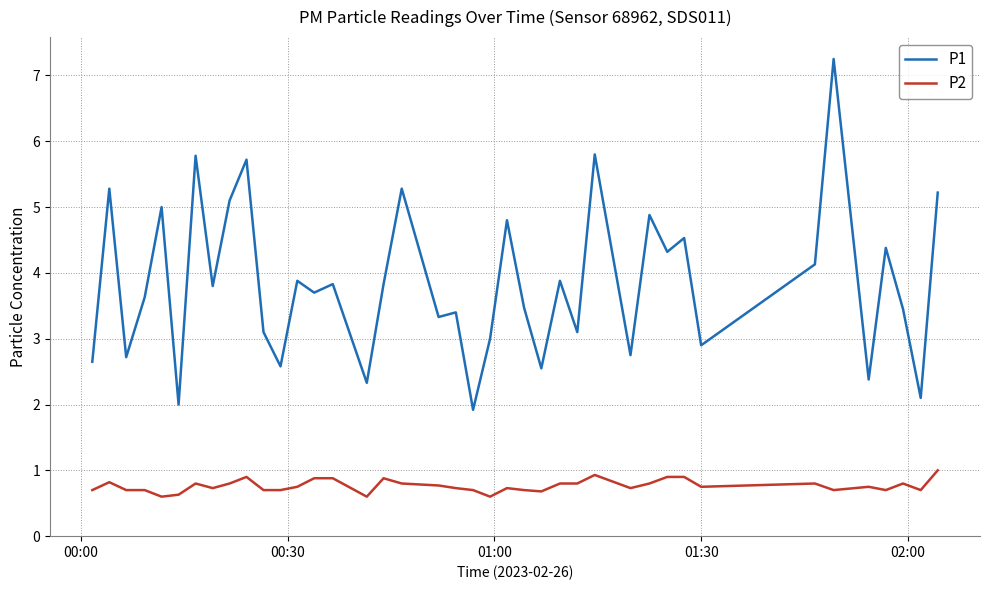

Which series has the widest spread of values?

P1